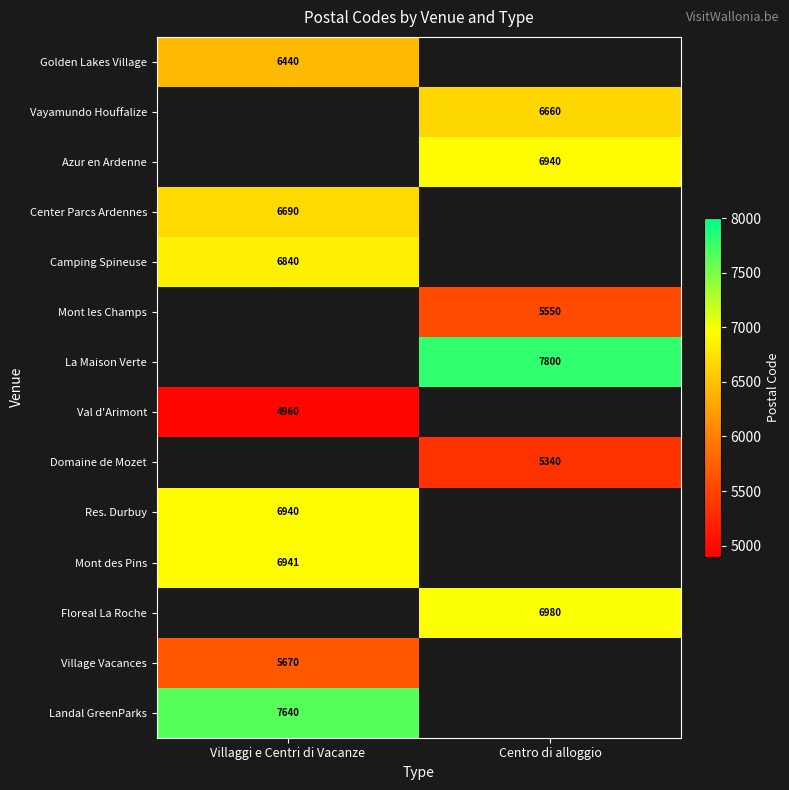

Which label corresponds to the smallest value in the chart?

Villaggi e Centri di Vacanze